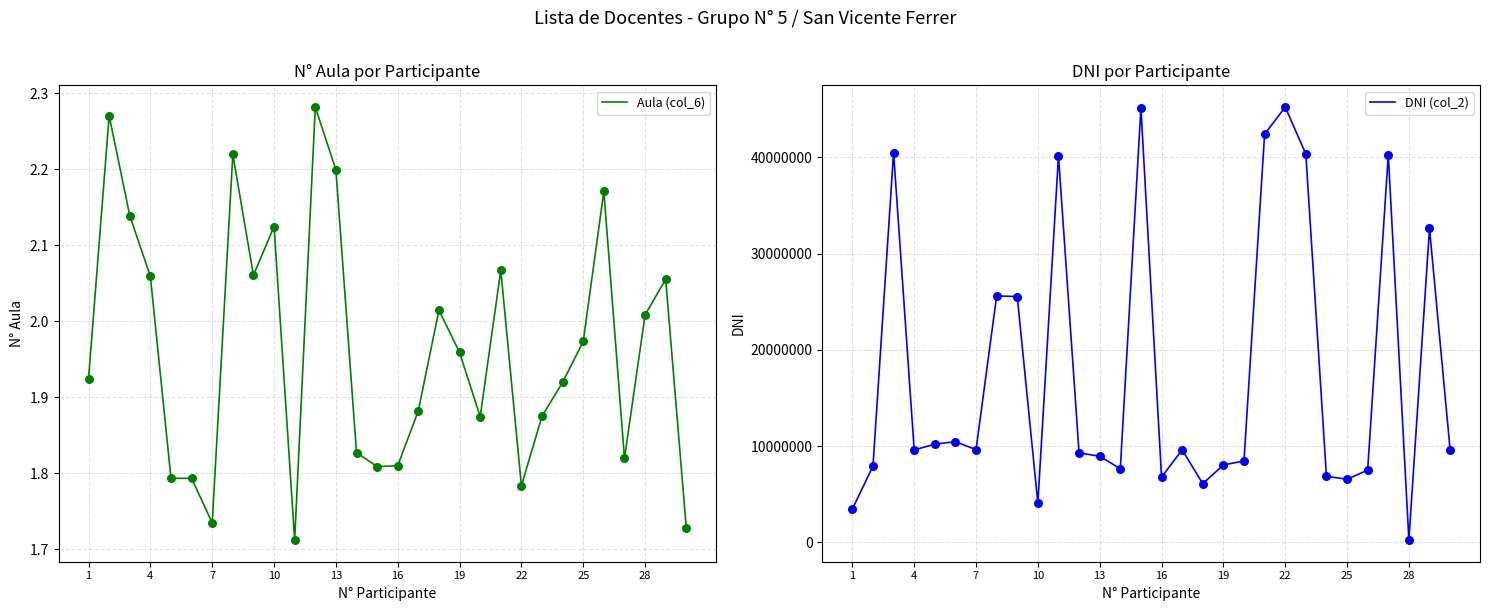

What are all the series names shown in the legend?

Aula (col_6), DNI (col_2)